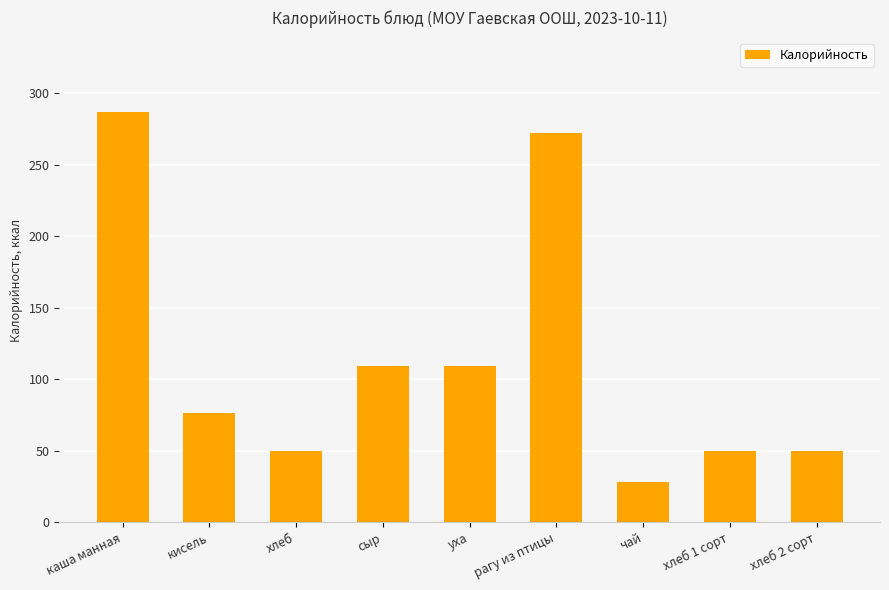

What position from the right is хлеб 1 сорт?

2